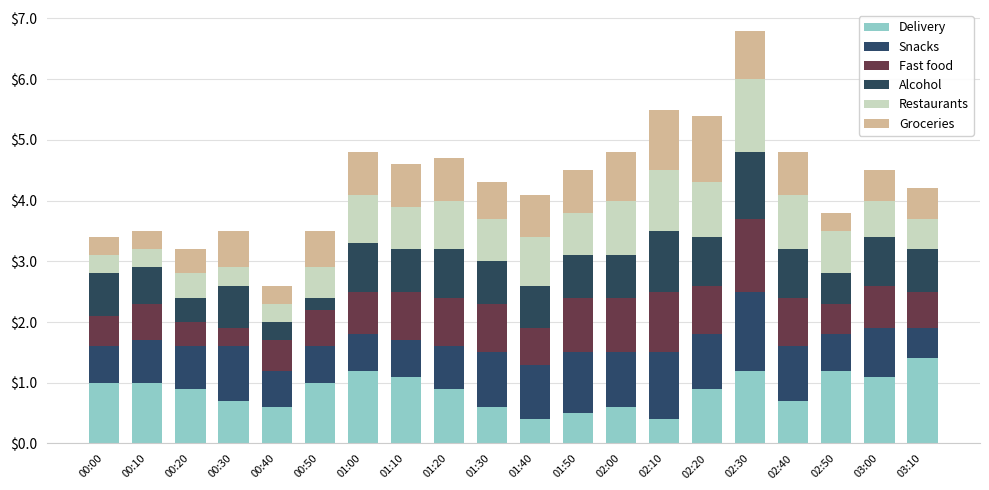

Is it true that Groceries equals 1.0 at 00:30?

False